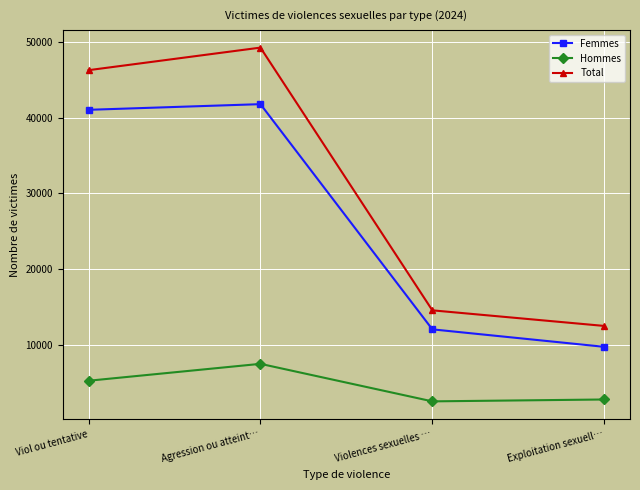

The value of Hommes at Exploitation sexuell… is 2762. True or false?

True